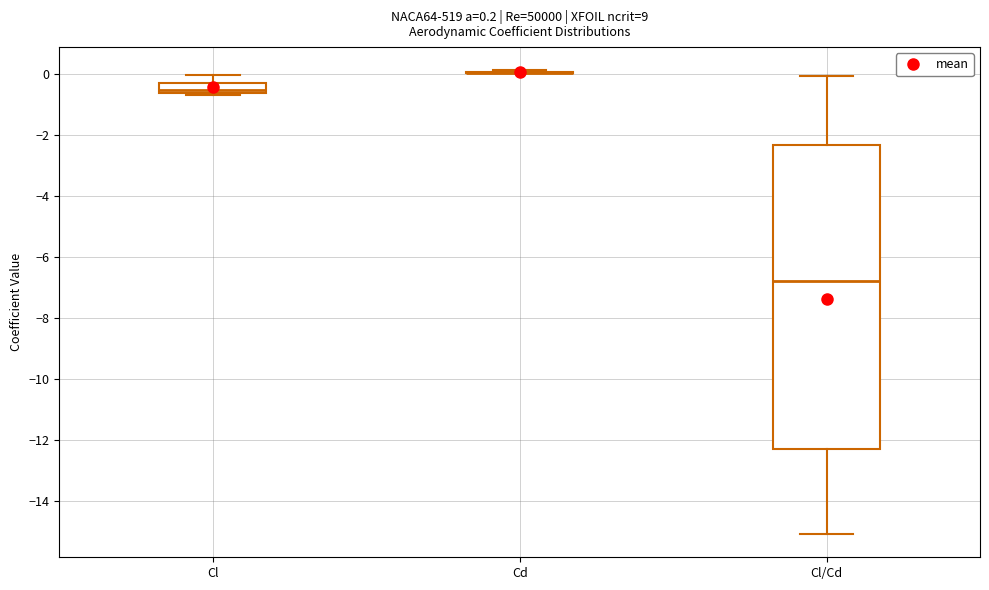

Comparing the boxes themselves (not the whiskers), which one is the tallest?

Cl/Cd